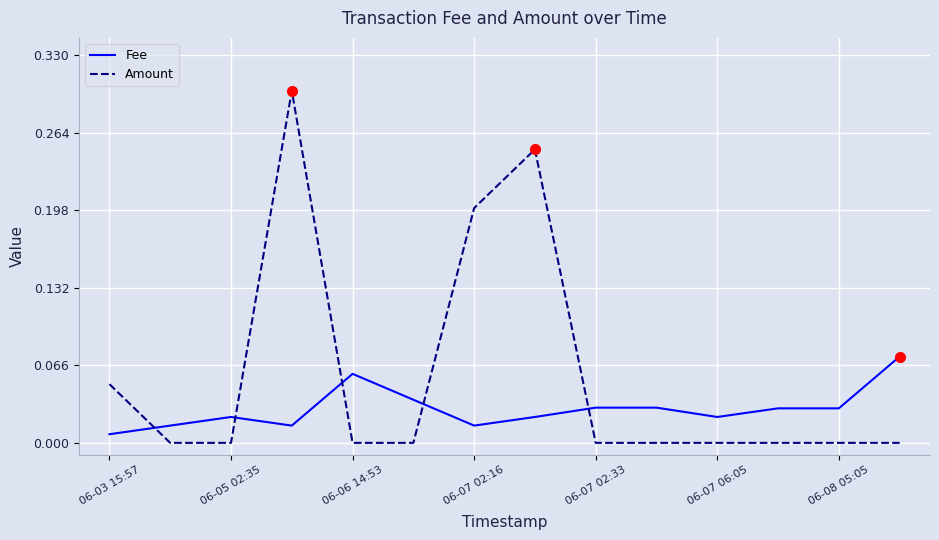

Rank the series by their average value, from lowest to highest.

Fee, Amount